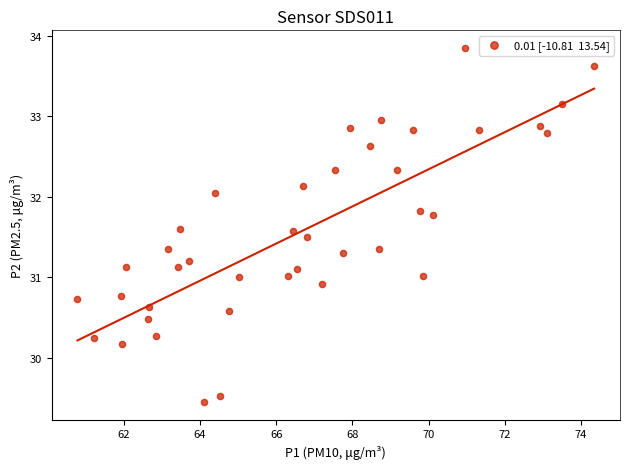

What is the range of Y values (max minus min)?

4.4